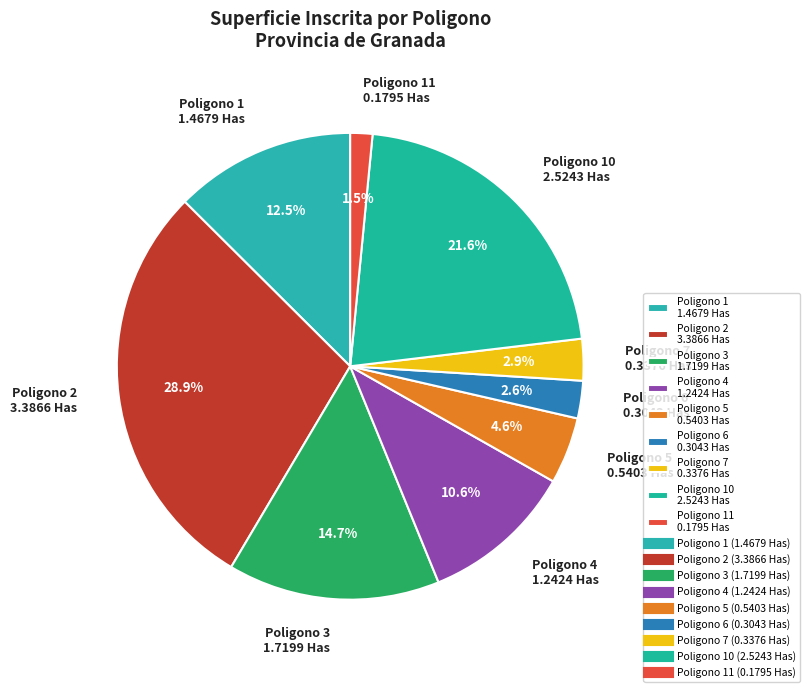

Is there a majority slice in this chart?

No